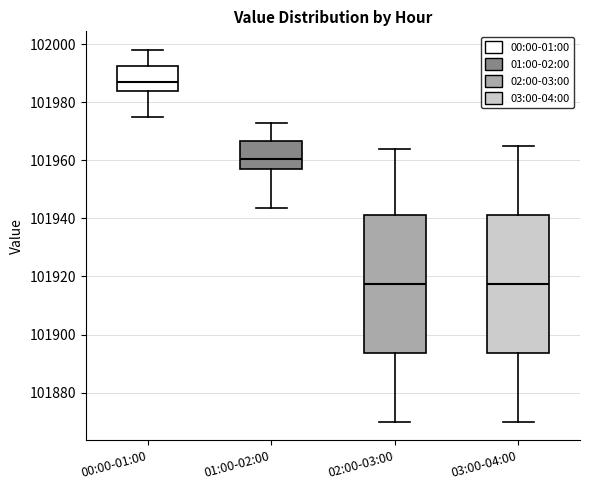

Reading left to right, transcribe this box plot: for each box, give where its median line is, the range the box spans, and where its two whiskers end, as read against the y-axis. The values are not printed on the chart, so give them approximately, as read against the axis.

00:00-01:00: median 101986, box 101984 to 101992, whiskers 101974 to 101998
01:00-02:00: median 101960, box 101958 to 101966, whiskers 101944 to 101972
02:00-03:00: median 101918, box 101894 to 101942, whiskers 101870 to 101964
03:00-04:00: median 101918, box 101894 to 101942, whiskers 101870 to 101966